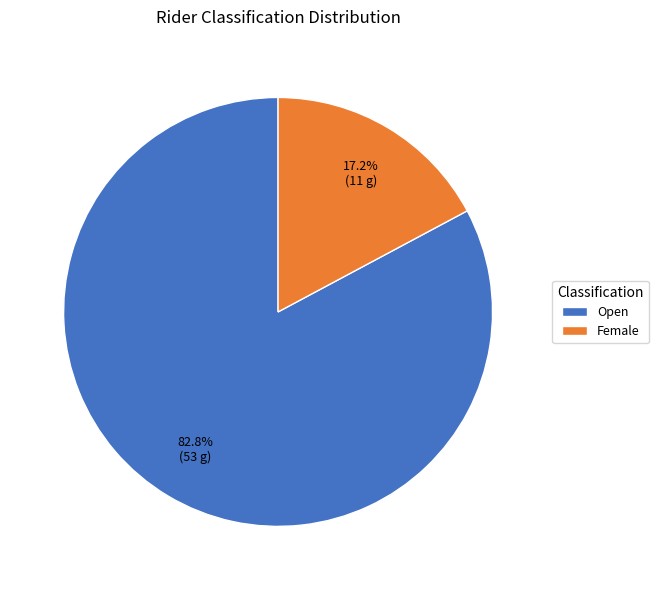

Rank the categories by value from lowest to highest.

Female, Open